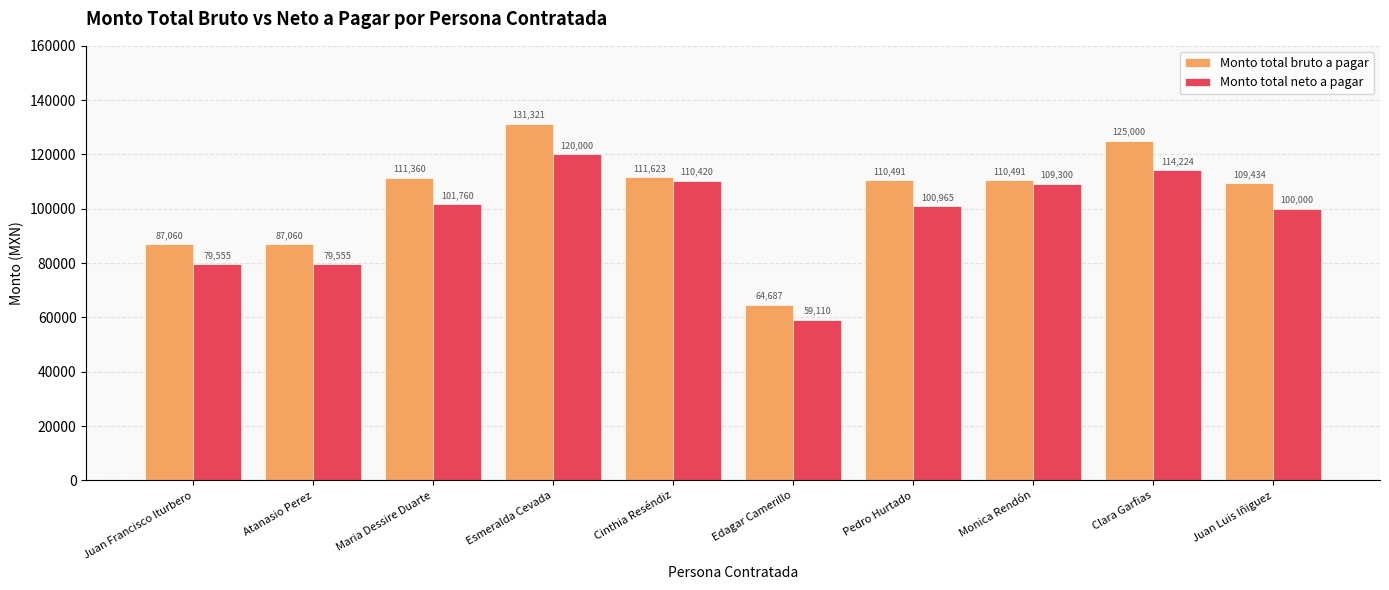

Which label corresponds to the largest value in the chart?

Esmeralda Cevada